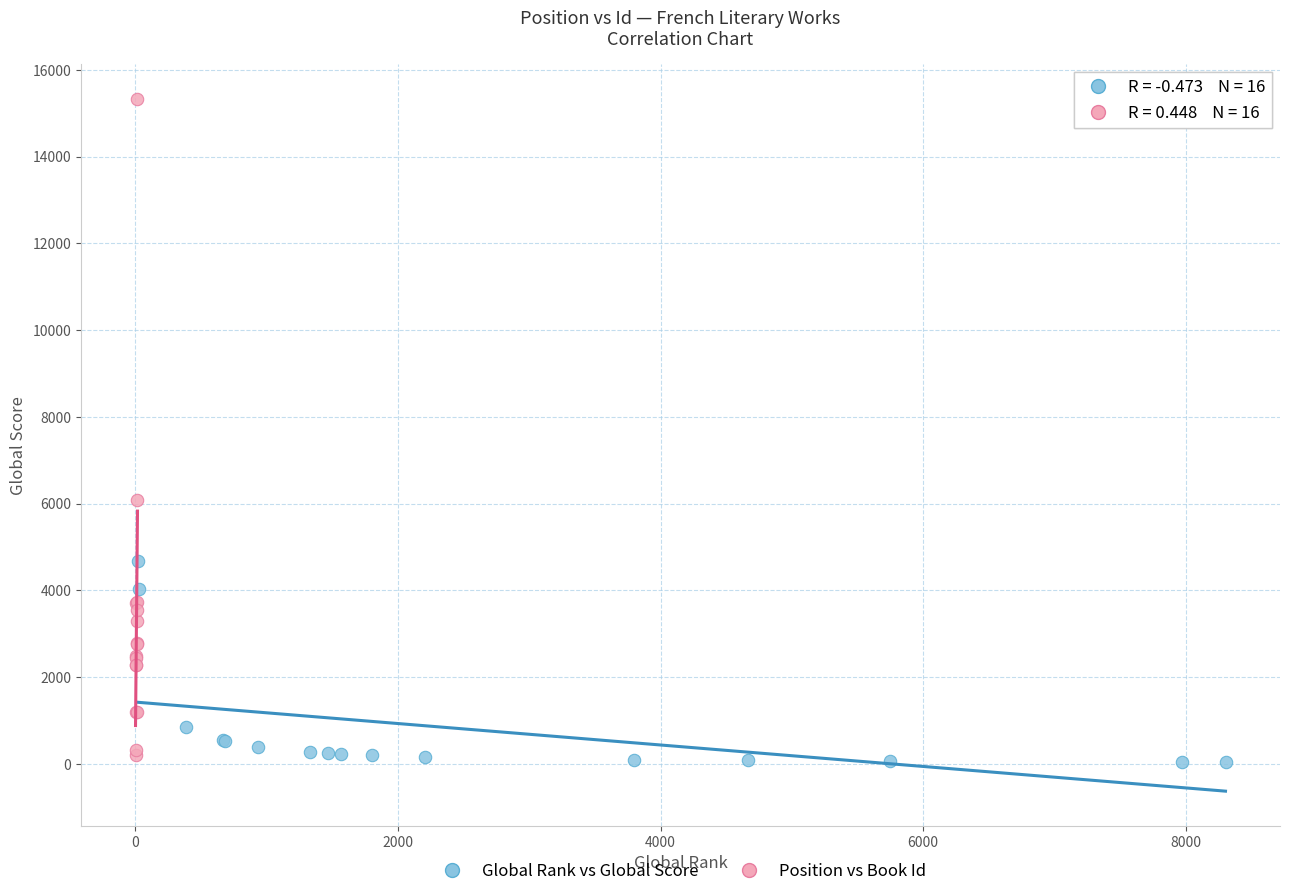

Which series reaches the maximum Y coordinate?

Position vs Book Id